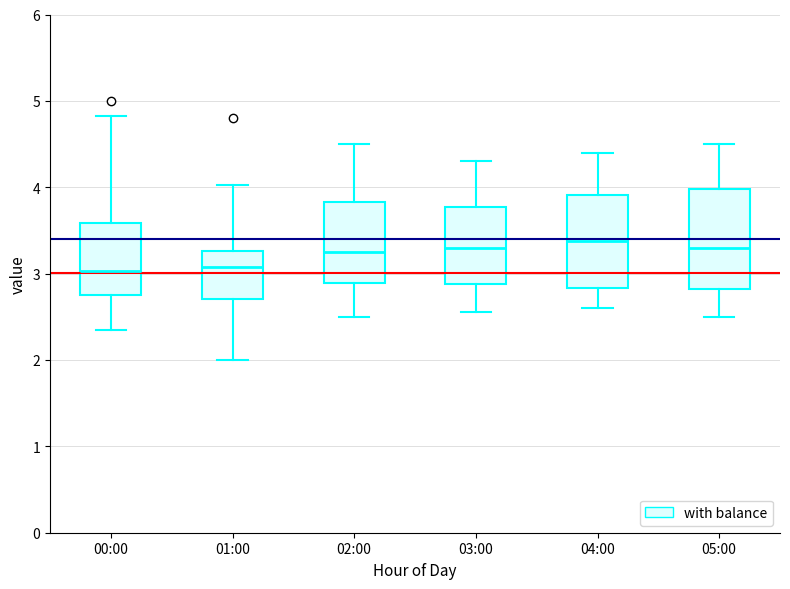

Where does the upper whisker of the box for 03:00 end on the y-axis? The values are not printed on the chart, so give them approximately, as read against the axis.

4.3